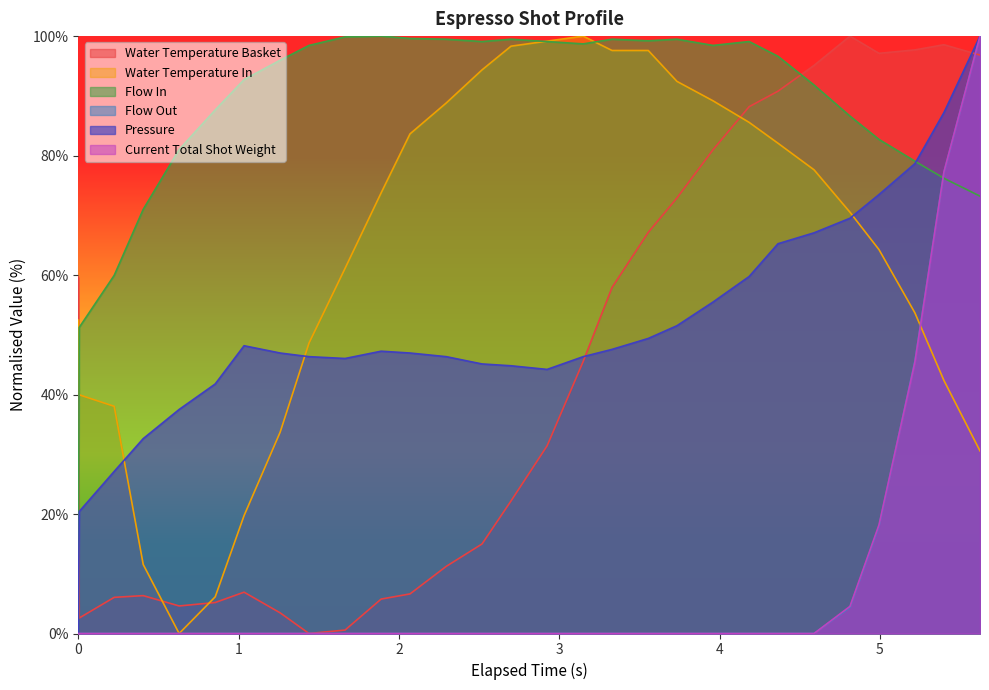

At how many categories does at least one series exceed 93?

22